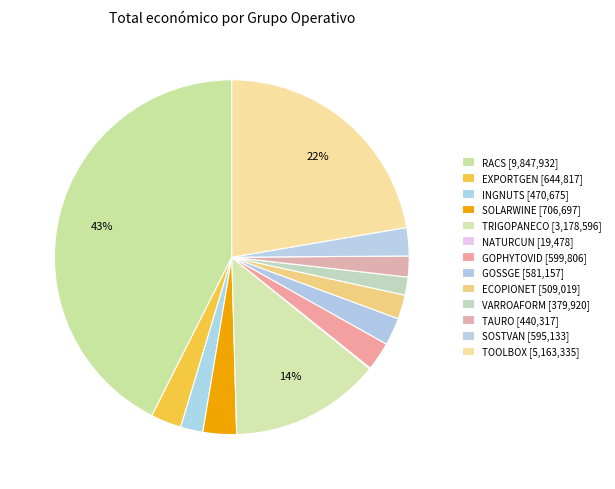

How many slices are in this pie chart?

13